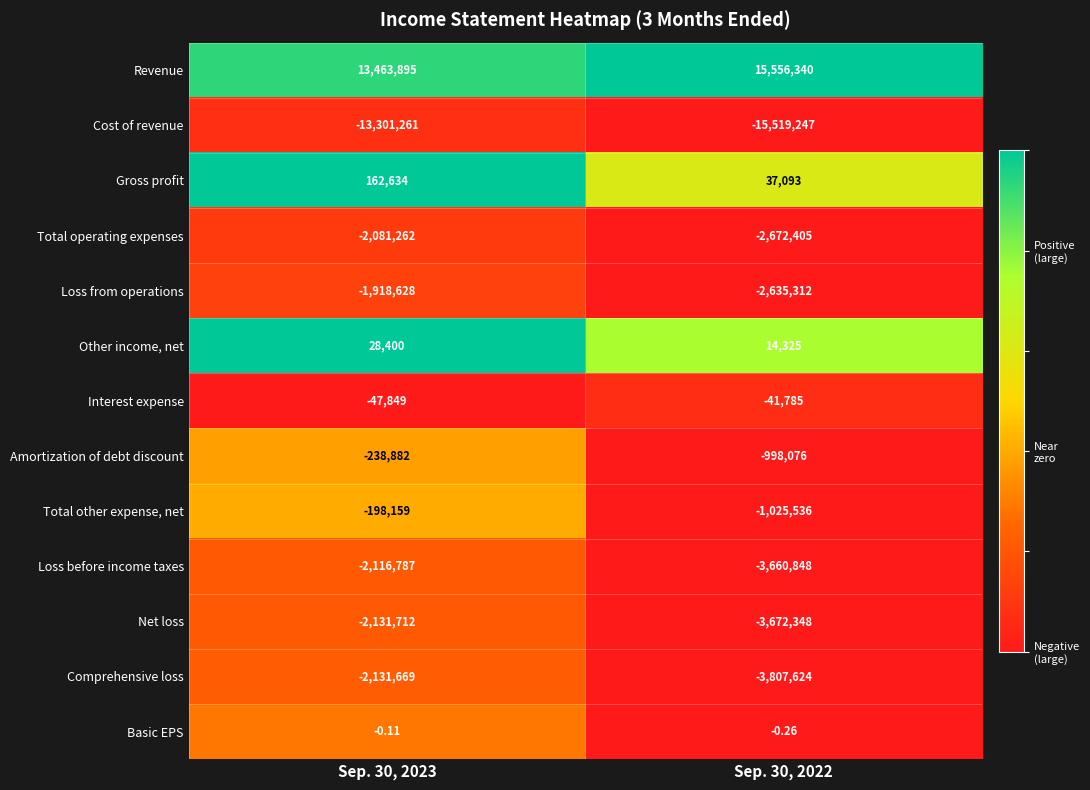

Rank the series at Sep. 30, 2022 from lowest to highest value.

Cost of revenue, Comprehensive loss, Net loss, Loss before income taxes, Total operating expenses, Loss from operations, Total other expense, net, Amortization of debt discount, Interest expense, Basic EPS, Other income, net, Gross profit, Revenue